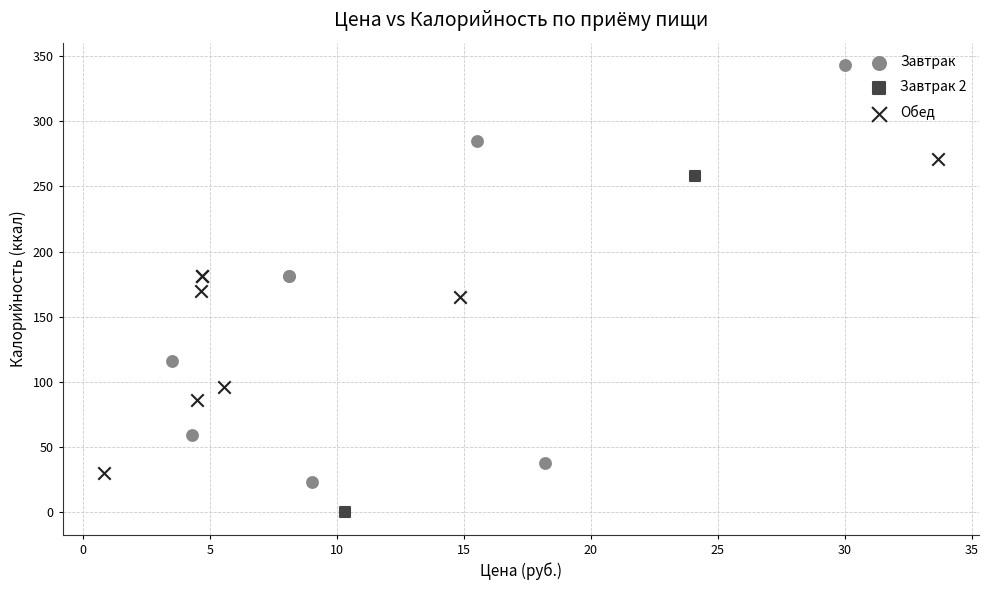

Which series reaches the maximum Y coordinate?

Завтрак